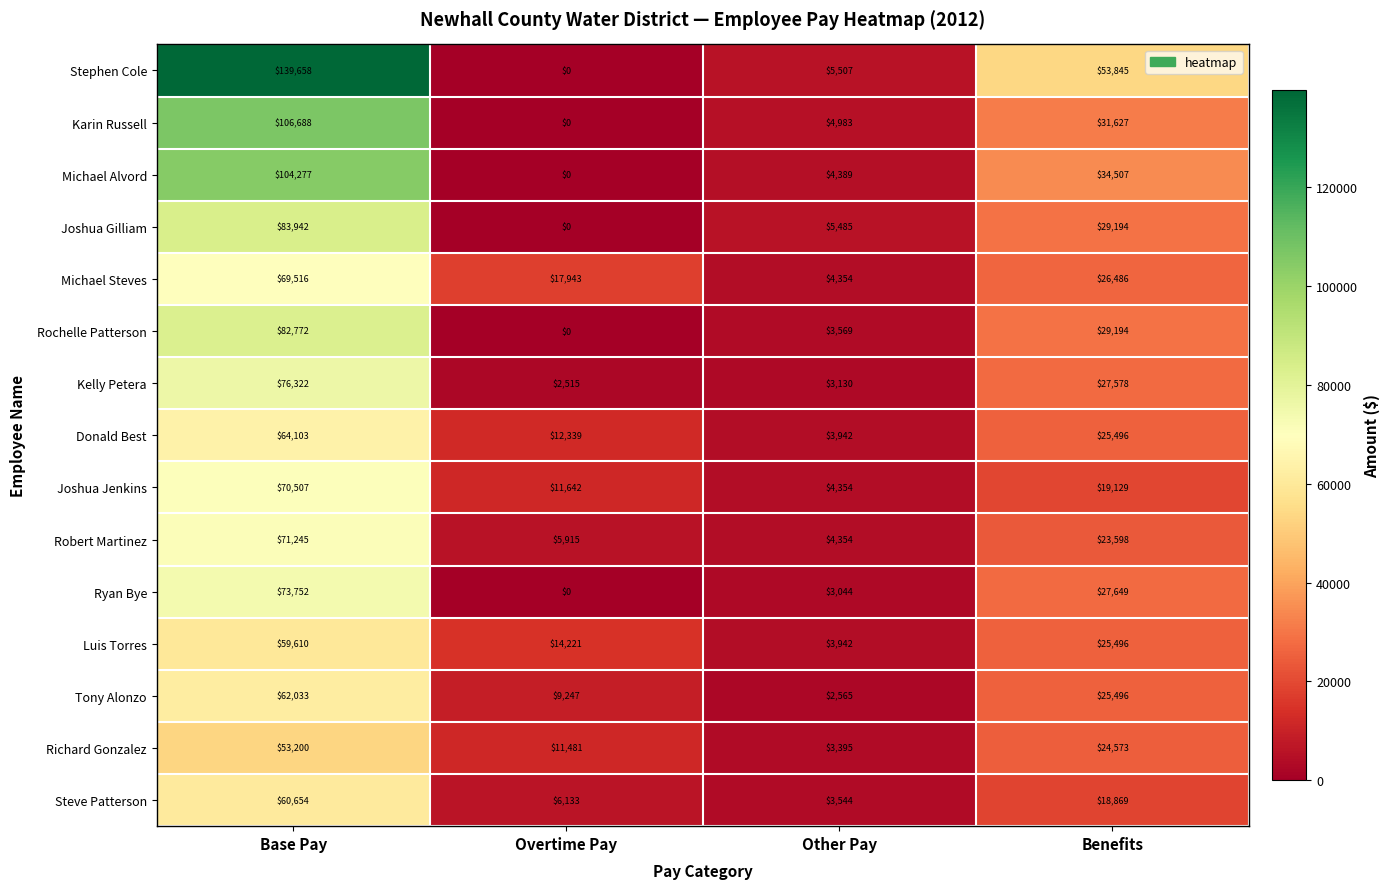

Rank the categories by Ryan Bye value from highest to lowest.

Base Pay, Benefits, Other Pay, Overtime Pay